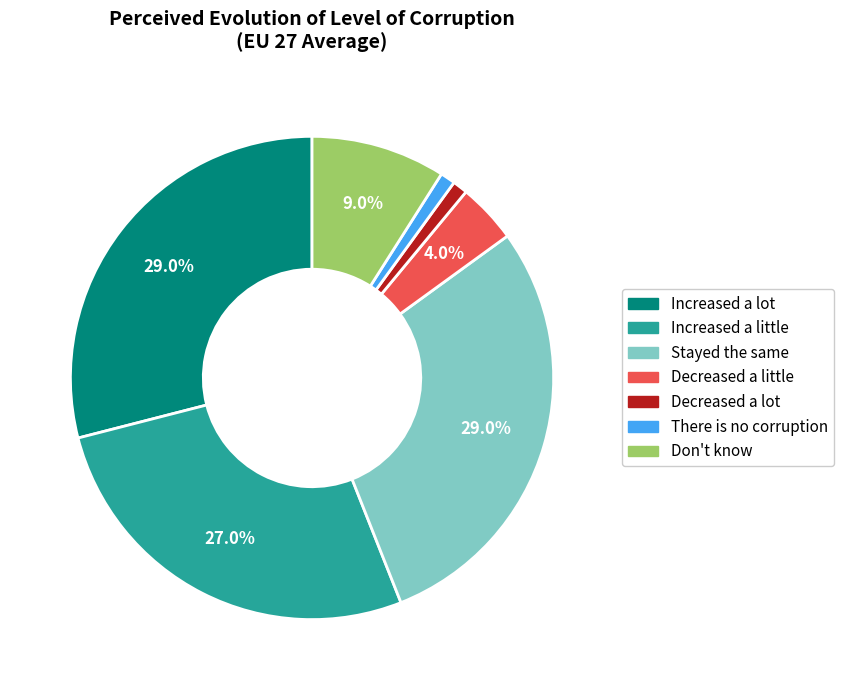

Count the number of slices in the pie.

7